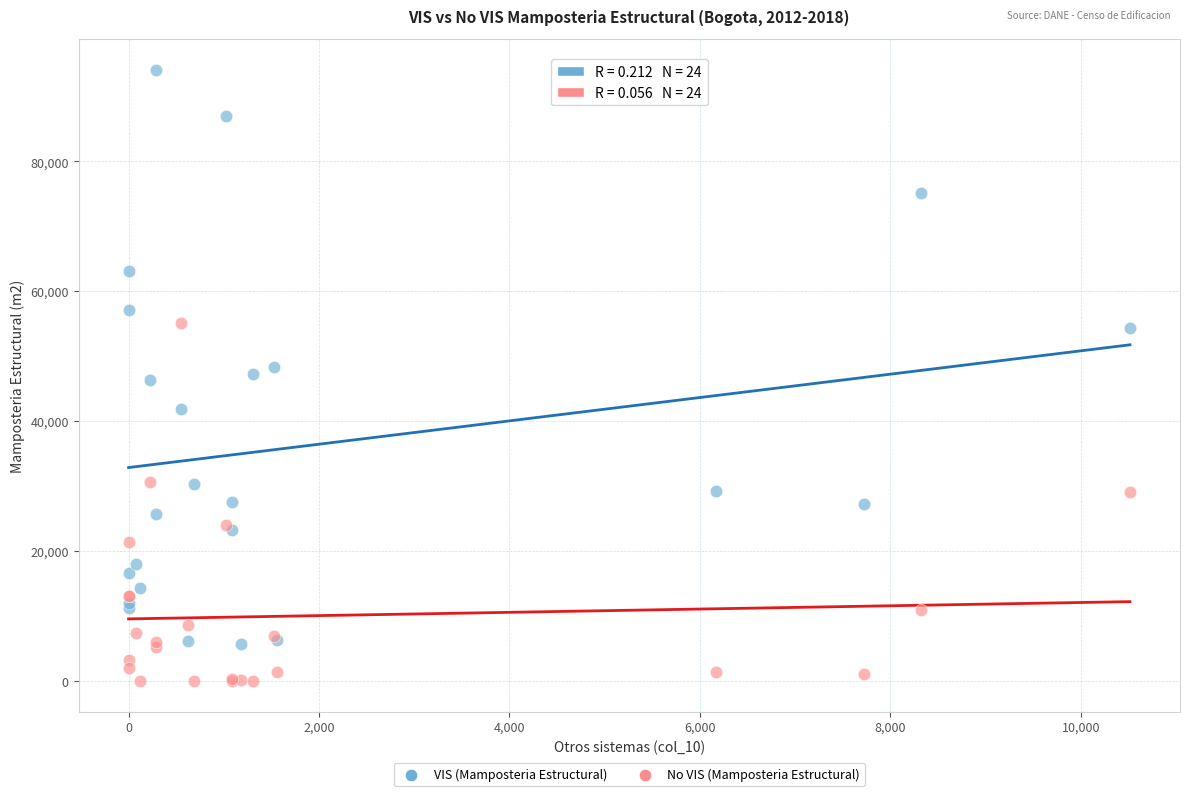

Which series contains the highest Y value?

VIS (Mamposteria Estructural)